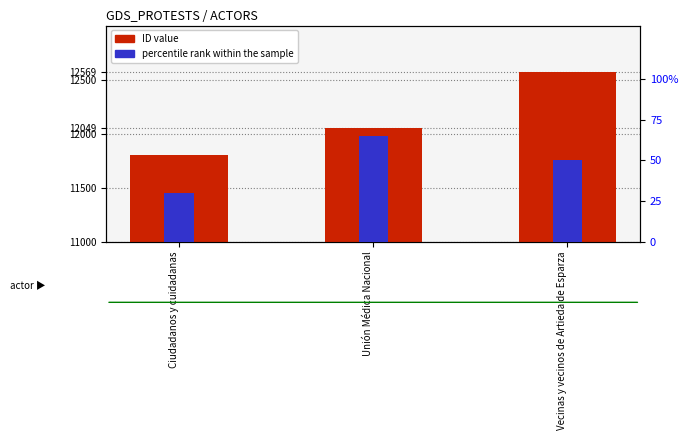

What is the minimum value for ID value?

11807